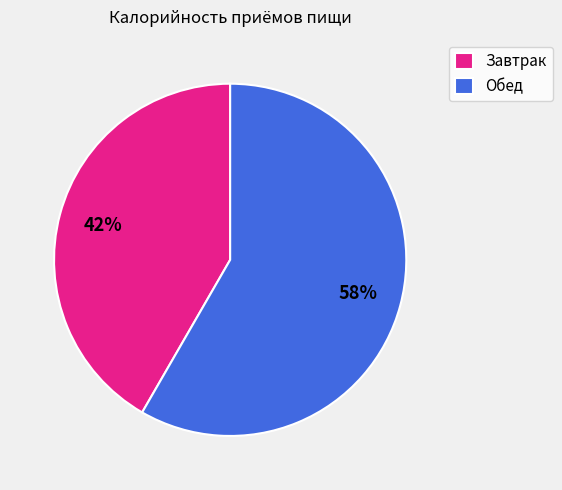

Which slice represents more than half of the pie?

Обед